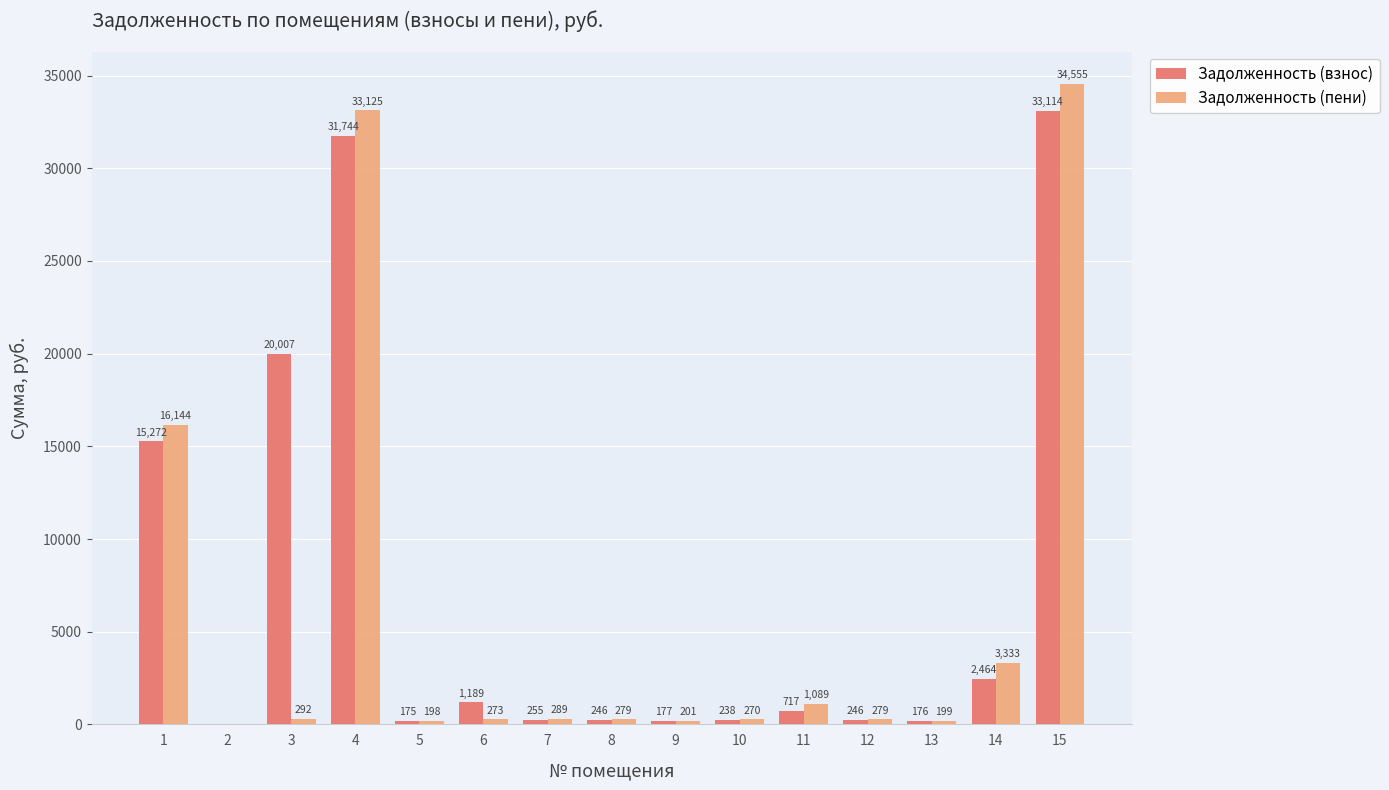

Which series has the largest total across all categories?

Задолженность (взнос)